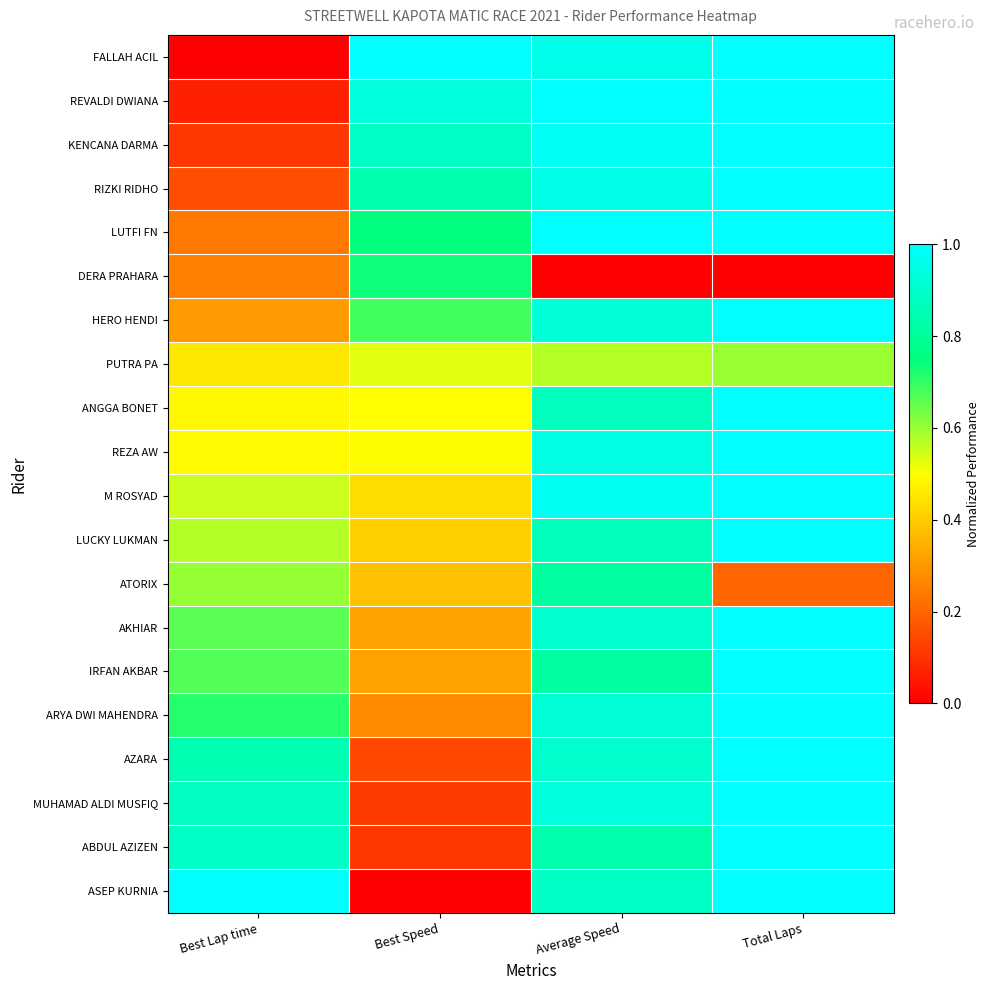

Rank the series by their maximum value, from highest to lowest.

FALLAH ACIL, REVALDI DWIANA, KENCANA DARMA, RIZKI RIDHO, LUTFI FN, HERO HENDI, ANGGA BONET, REZA AW, M ROSYAD, LUCKY LUKMAN, AKHIAR, IRFAN AKBAR, ARYA DWI MAHENDRA, AZARA, MUHAMAD ALDI MUSFIQ, ABDUL AZIZEN, ASEP KURNIA, ATORIX, DERA PRAHARA, PUTRA PA